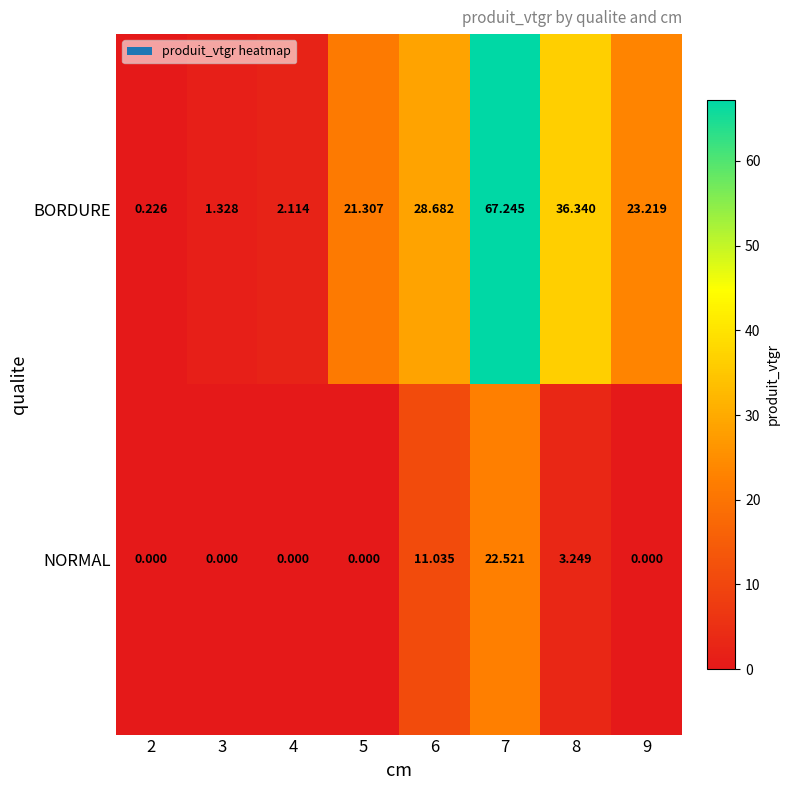

Which series changed the most between 3 and 9?

BORDURE